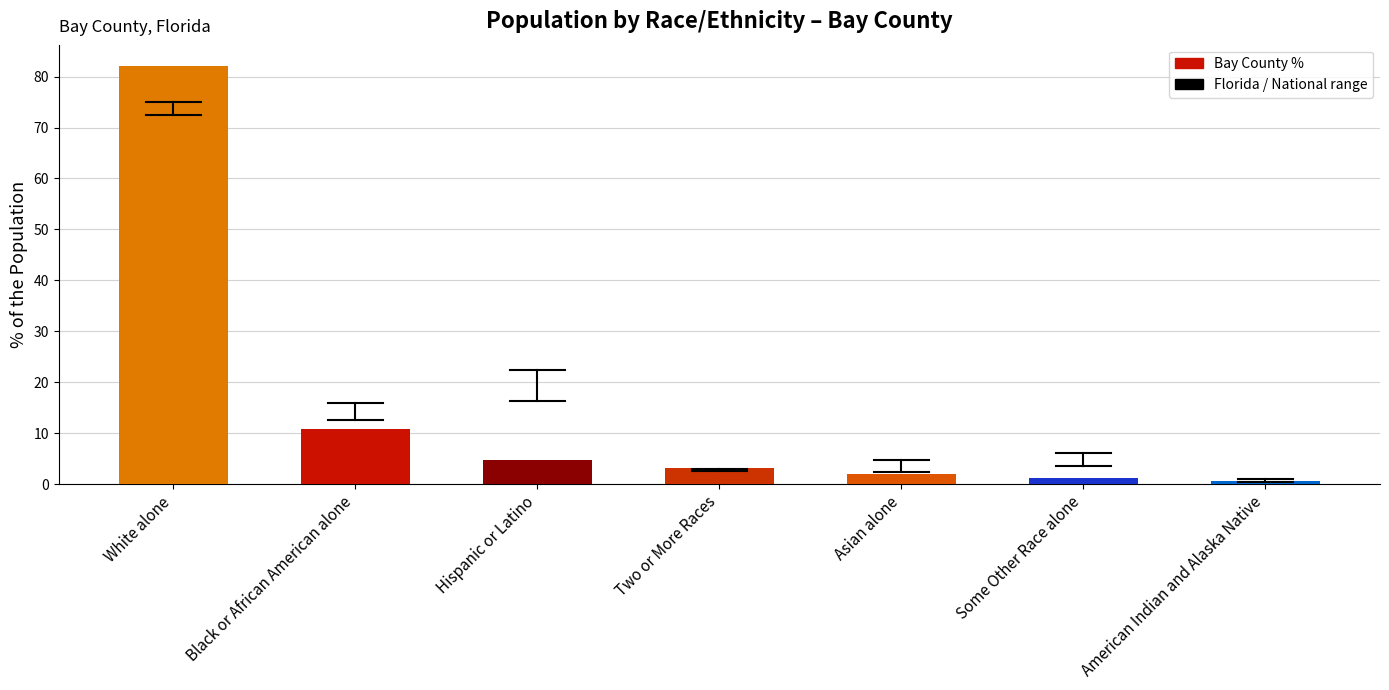

Which category has the highest value across all series?

White alone